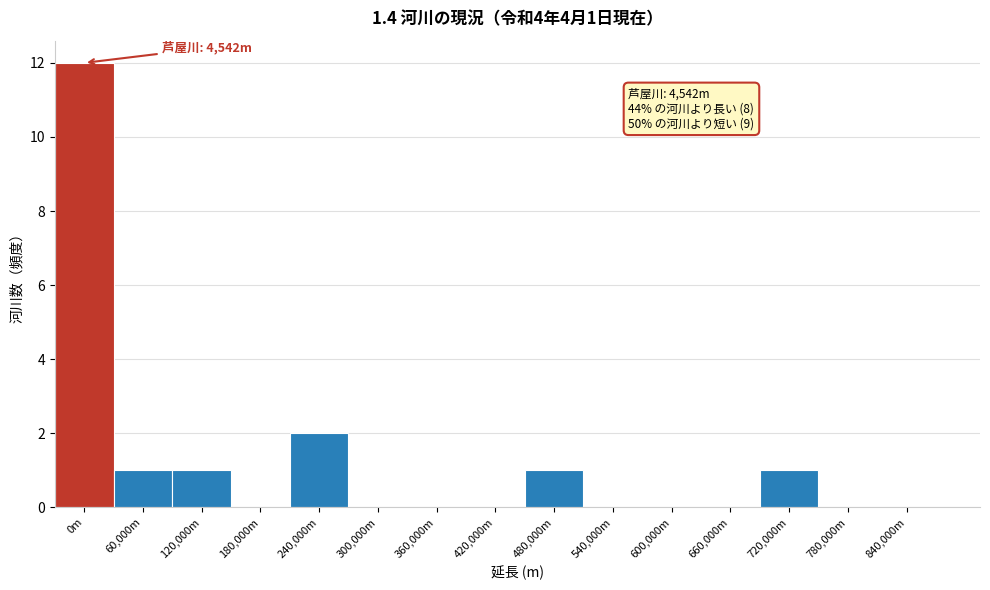

Reading right to left, extract all data points from this chart.

840,000m=0	780,000m=0	720,000m=1	660,000m=0	600,000m=0	540,000m=0	480,000m=1	420,000m=0	360,000m=0	300,000m=0	240,000m=2	180,000m=0	120,000m=1	60,000m=1	0m=12